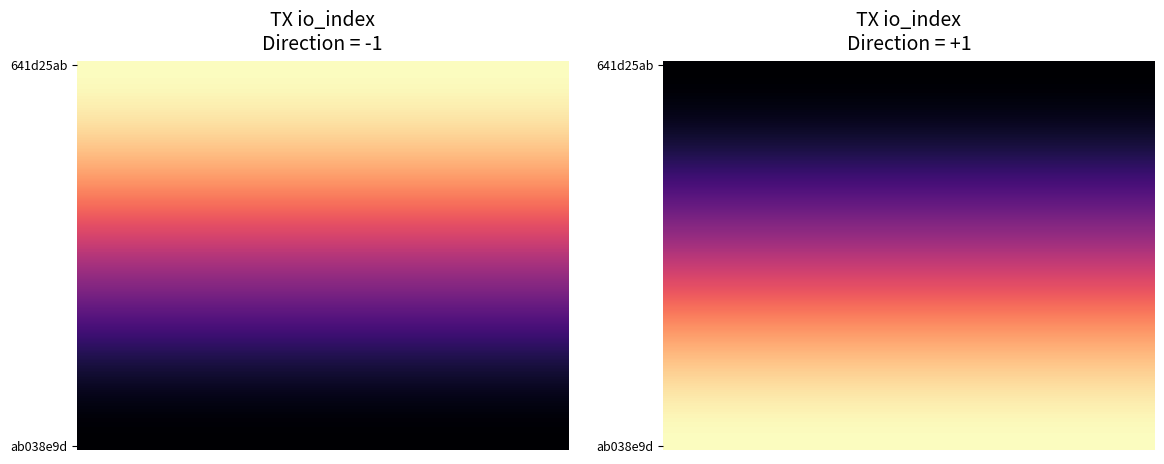

Rank the series at io_index from lowest to highest value.

ab038e9d, 641d25ab